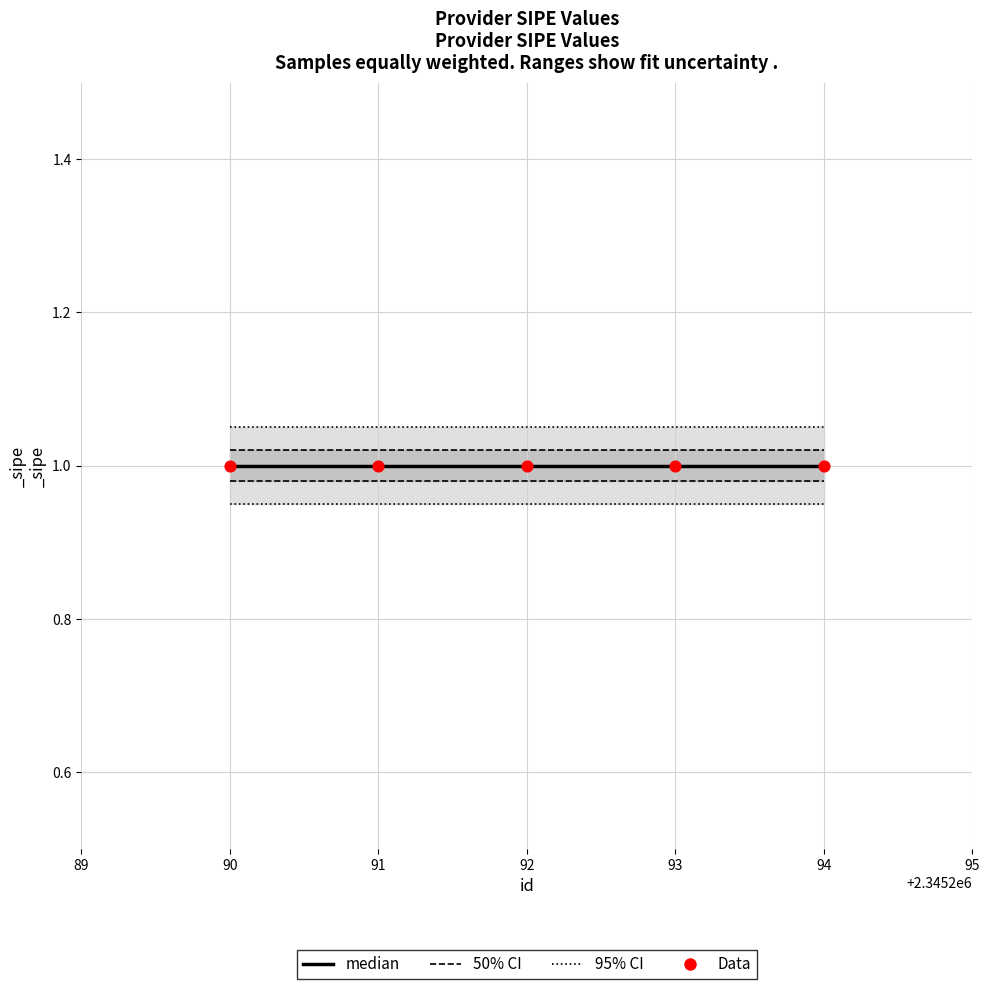

Which series has the largest total across all categories?

95% CI